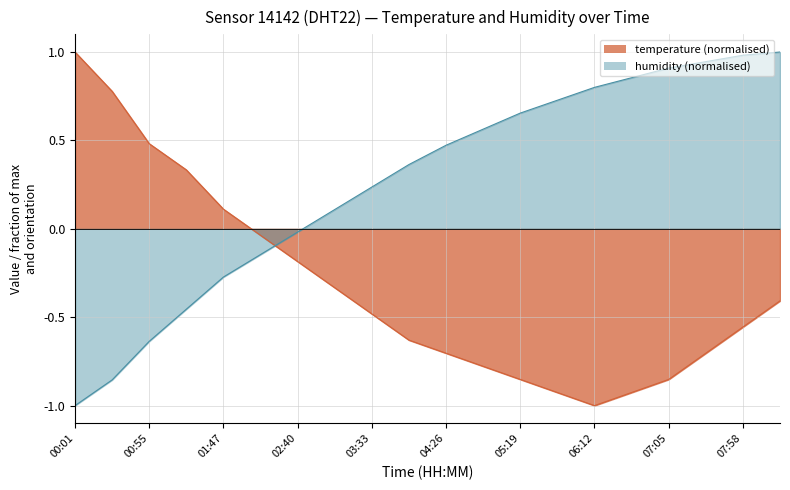

Reading left to right, extract all data points from this chart.

temperature: 1.0	0.8	0.5	0.3	0.1	-0.0	-0.2	-0.3	-0.5	-0.6	-0.7	-0.8	-0.9	-0.9	-1.0	-0.9	-0.9	-0.7	-0.6	-0.4
humidity: -1.0	-0.9	-0.6	-0.5	-0.3	-0.1	-0.0	0.1	0.2	0.4	0.5	0.6	0.7	0.7	0.8	0.9	0.9	0.9	1.0	1.0